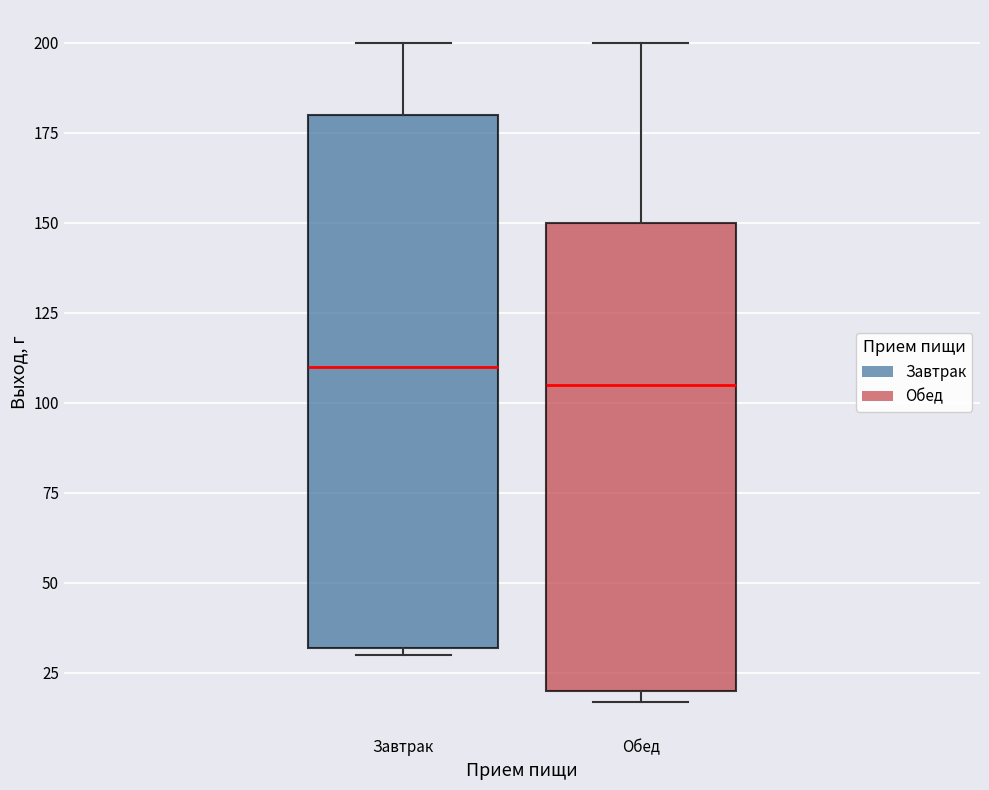

Reading left to right, read every box against the y-axis: the position of its median line, the range the box covers, and the ends of its whiskers. The values are not printed on the chart, so give them approximately, as read against the axis.

Завтрак: median 110, box 30 to 180, whiskers 30 (just below the box's lower edge) to 200
Обед: median 105, box 20 to 150, whiskers 15 to 200